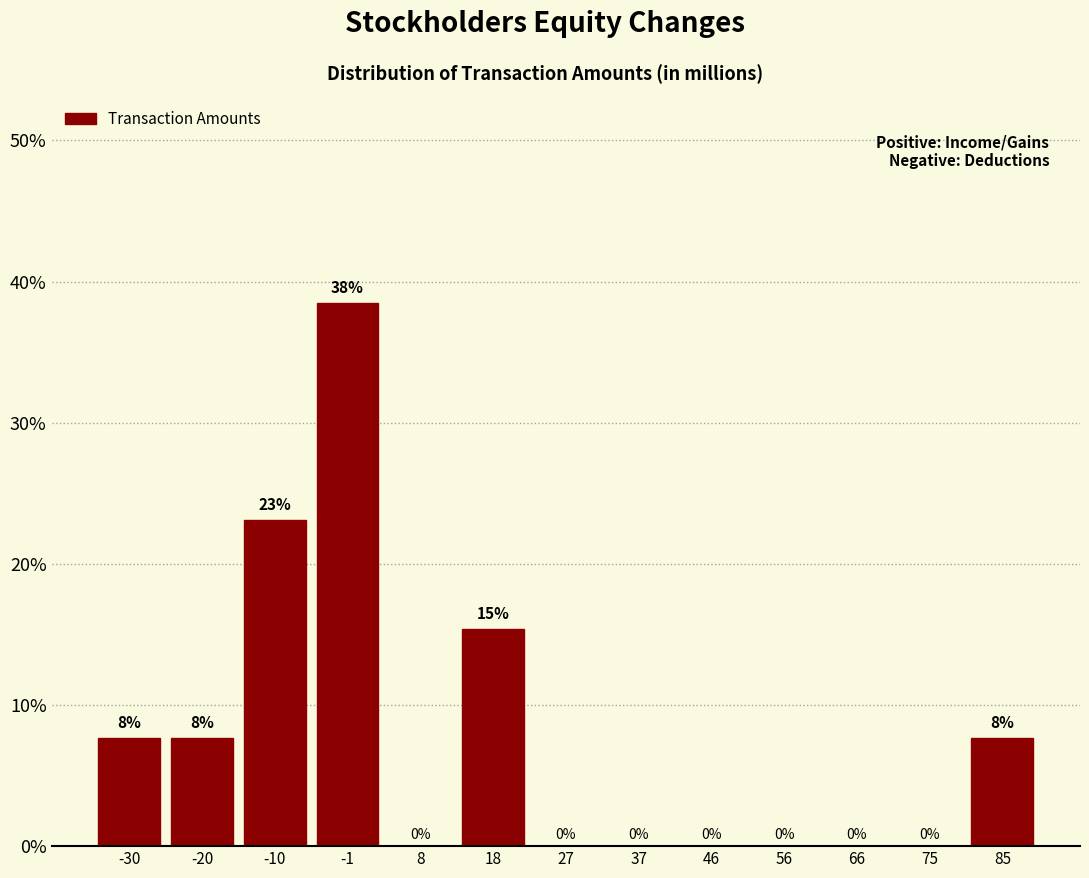

Where is the data nearest to the value 19?

18